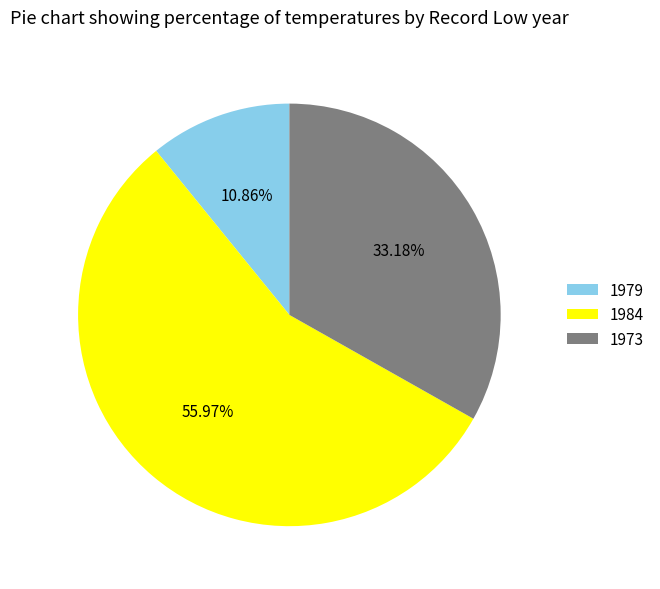

To the nearest percent, what is the difference between the largest and smallest slice percentages?

45%